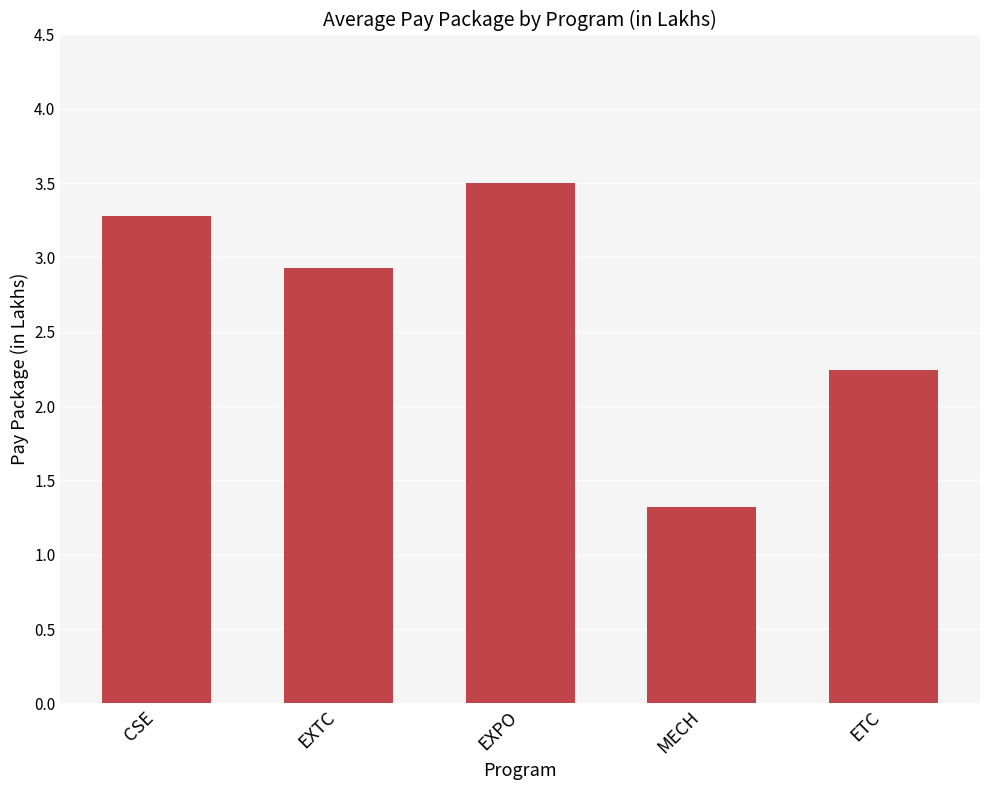

Which has a higher value, ETC or CSE?

CSE